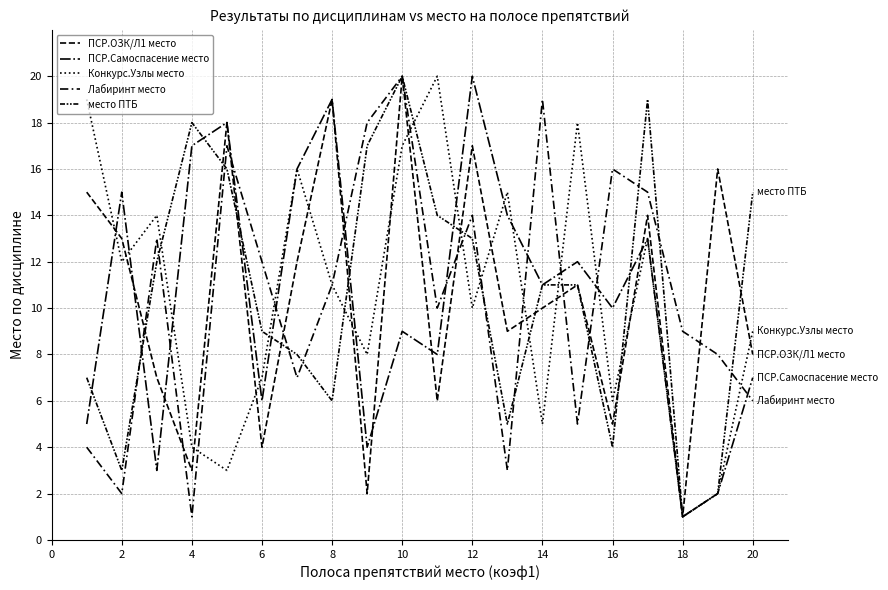

Is this an area chart (filled region under the line)?

No